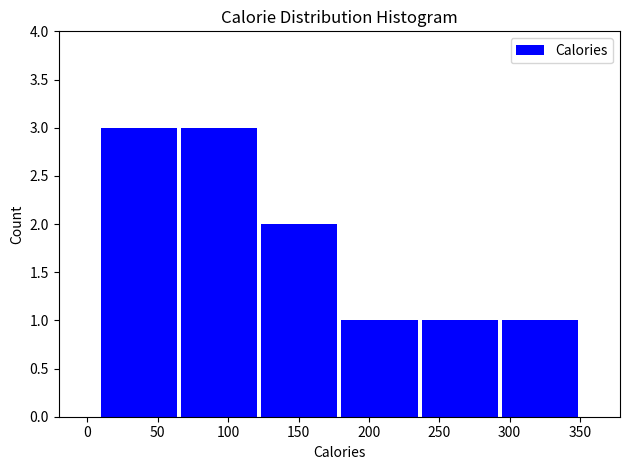

How tall is the bar that spans 236 to 293 on the x-axis? Neither the bar edges nor the heights are printed on the chart, so give them approximately, as read against the axes.

1